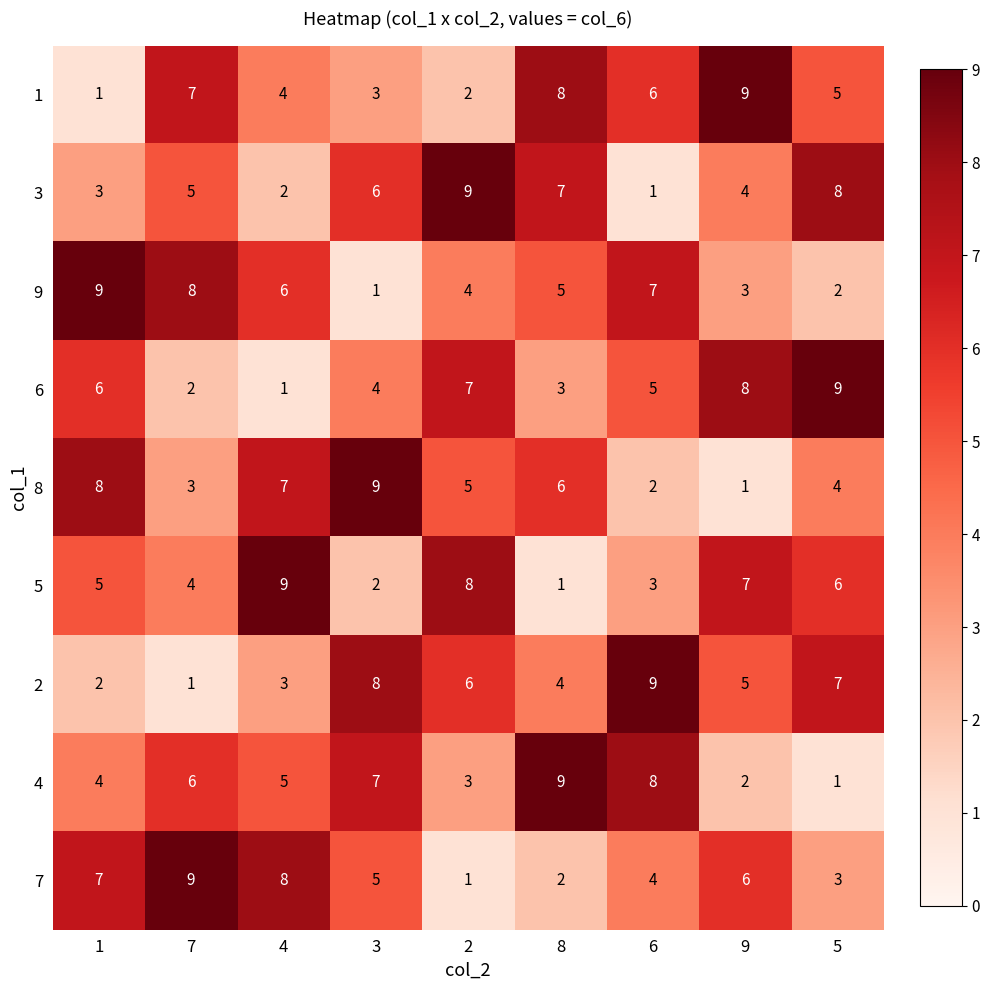

Count the 2 values in the range 3 to 7.

5